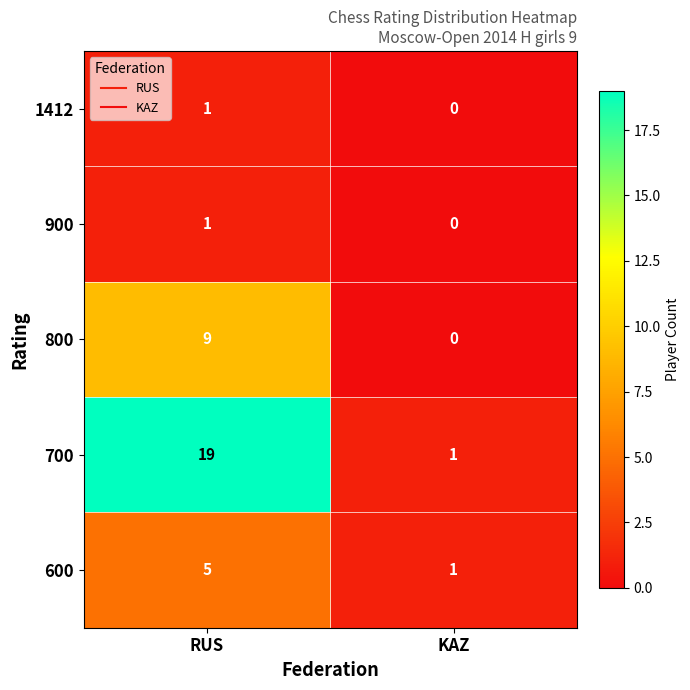

How many data points in 900 are less than 1?

1